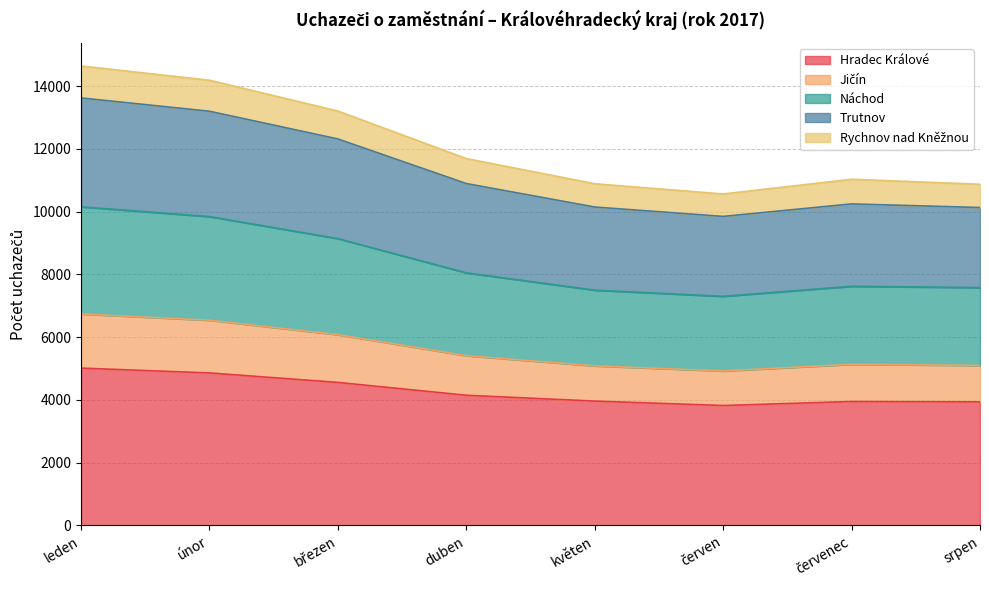

How many series are shown in this chart?

5